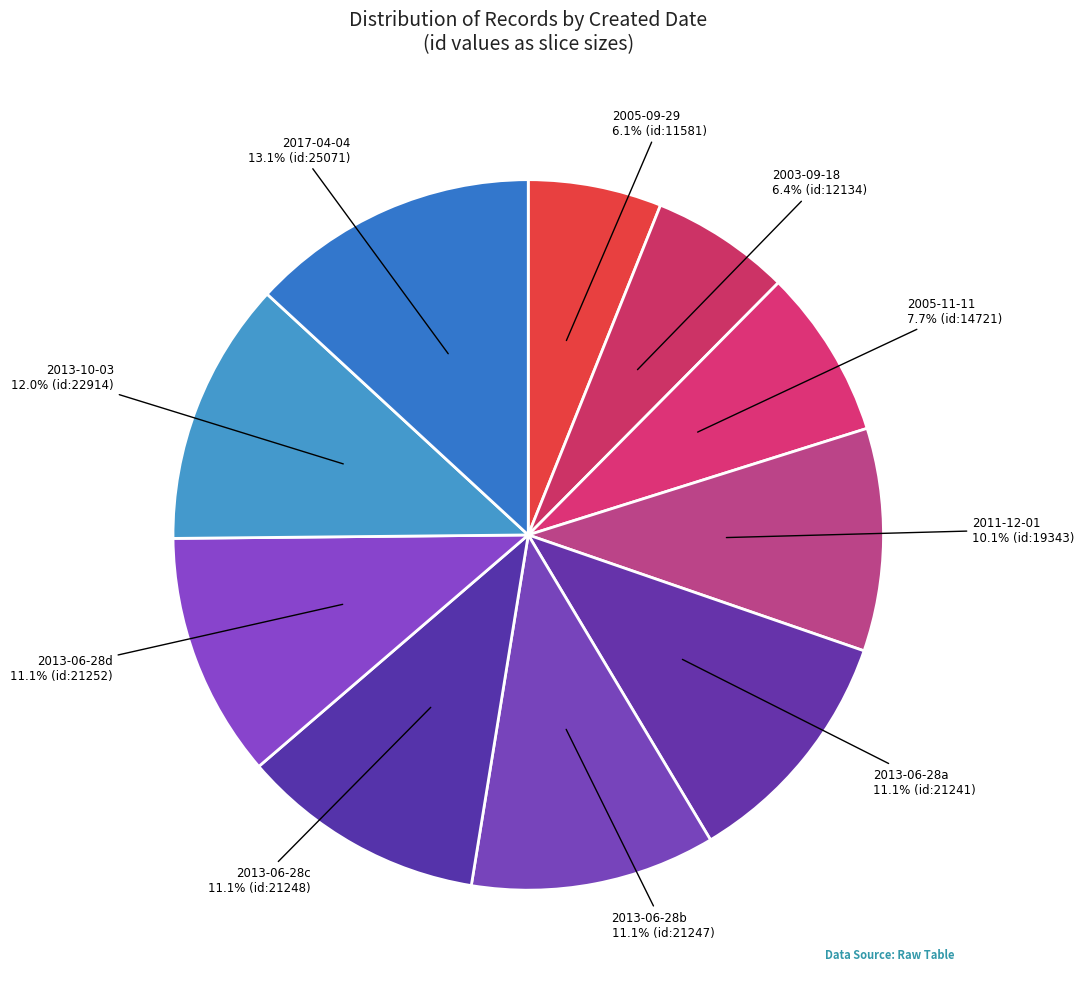

Between 2017-04-04 13.1% (id:25071) and 2005-09-29 6.1% (id:11581), which is larger?

2017-04-04 13.1% (id:25071)